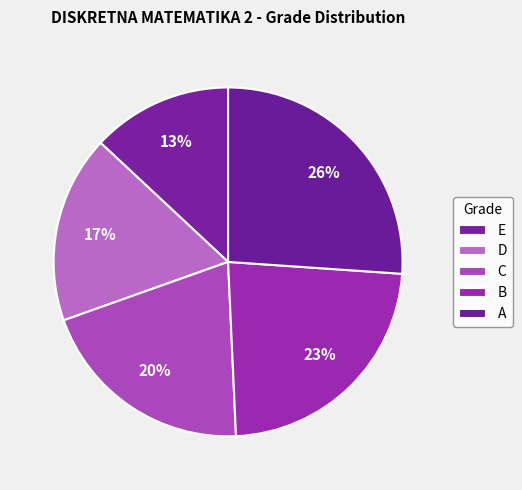

To the nearest percent, what percentage of the pie is C?

20%